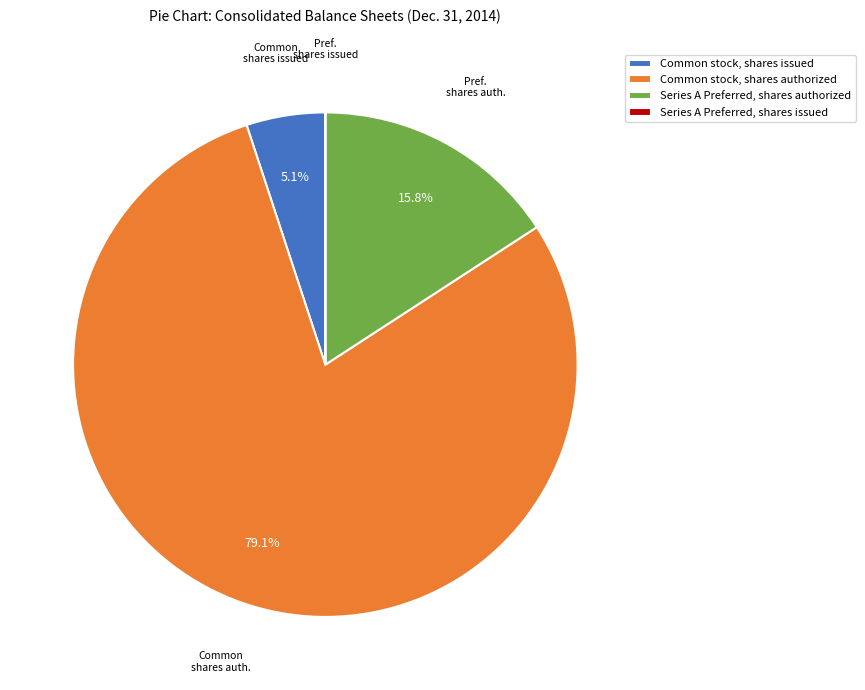

Is there any slice that represents more than half of the pie?

Yes